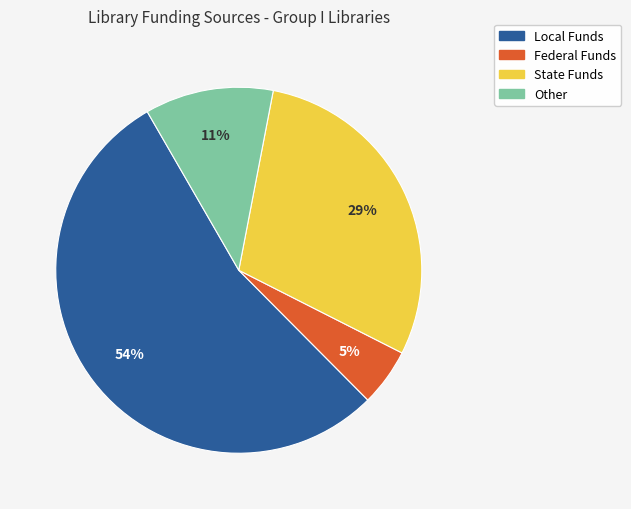

Is there any slice that represents more than half of the pie?

Yes